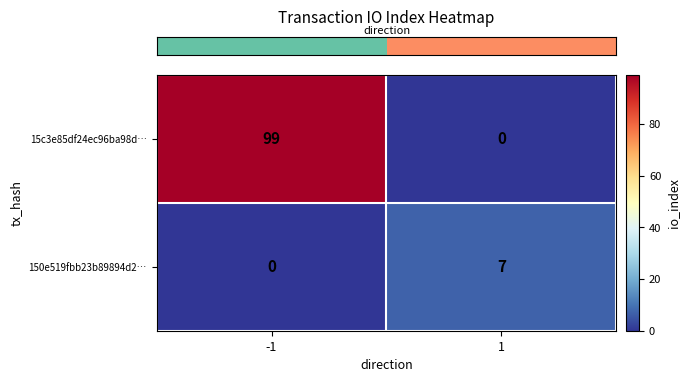

What is the difference between the maximum and minimum values in the 15c3e85df24ec96ba98d… series?

99